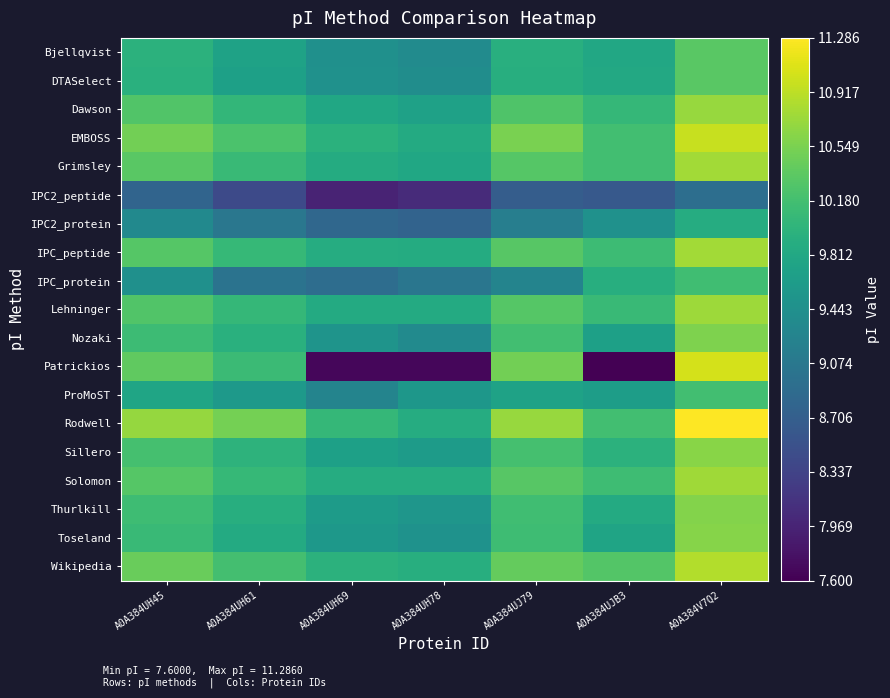

Which series has the largest total across all categories?

Rodwell